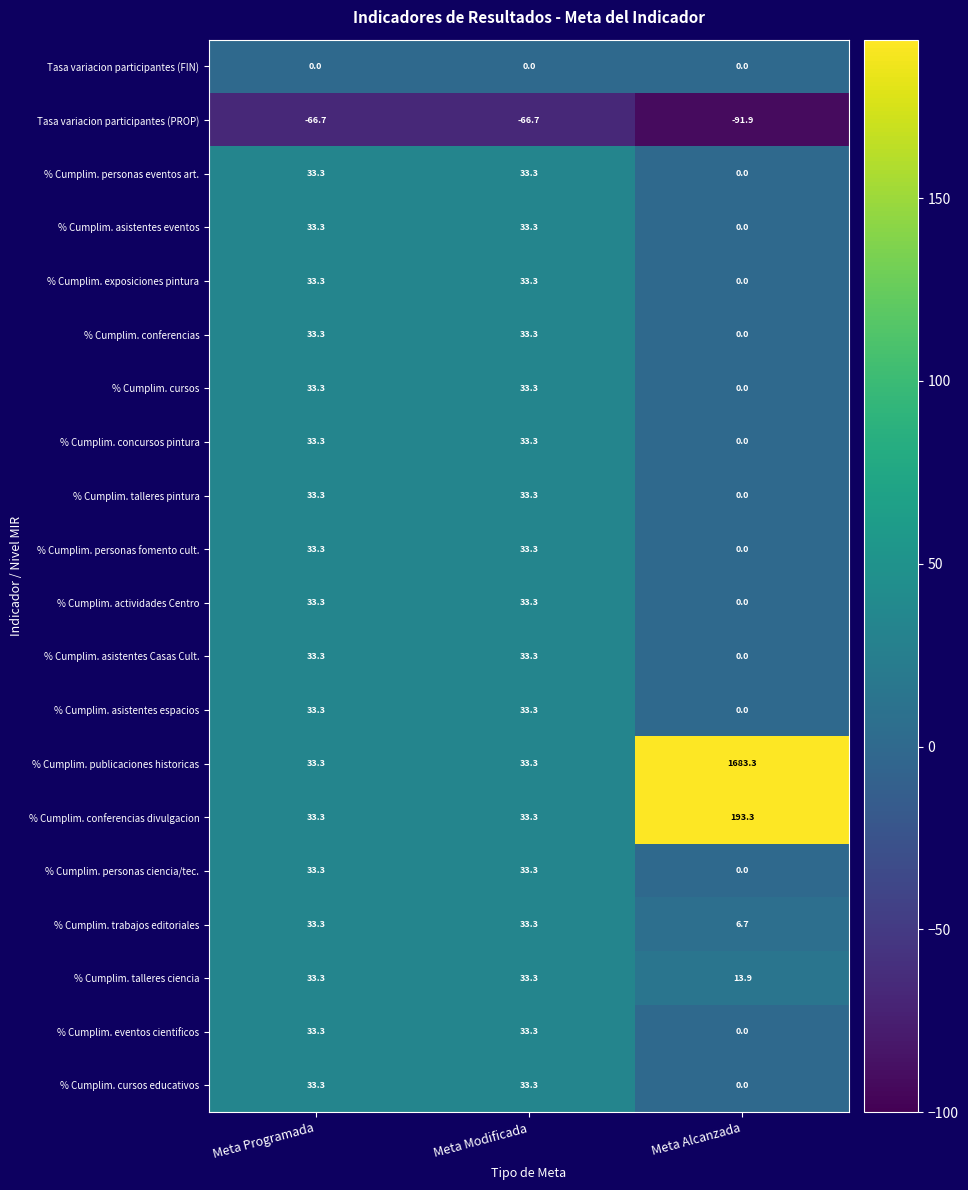

Which series has the widest spread of values?

% Cumplim. publicaciones historicas